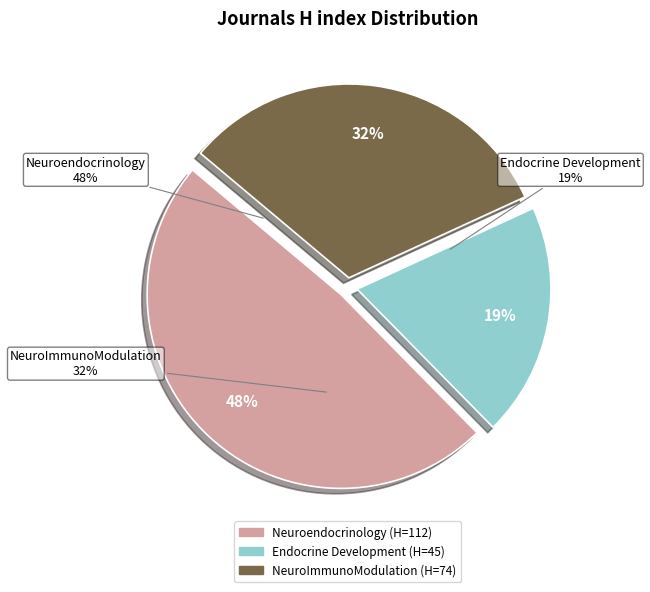

What portion of the pie excludes Endocrine Development?

80.5%